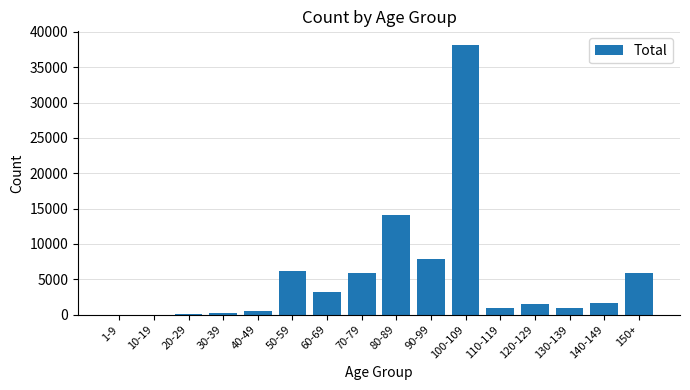

How many data points does each series have?

16